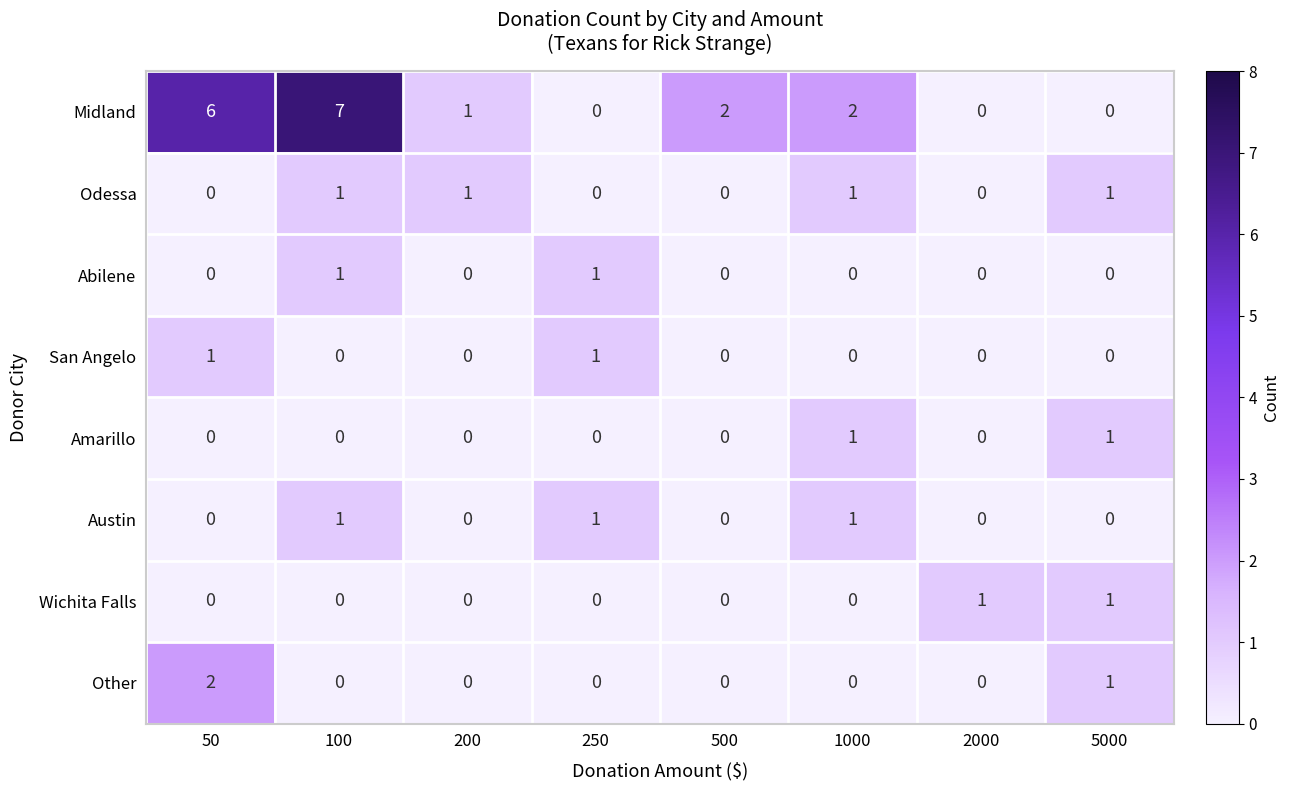

What is the difference between the highest and lowest values at 5000?

1